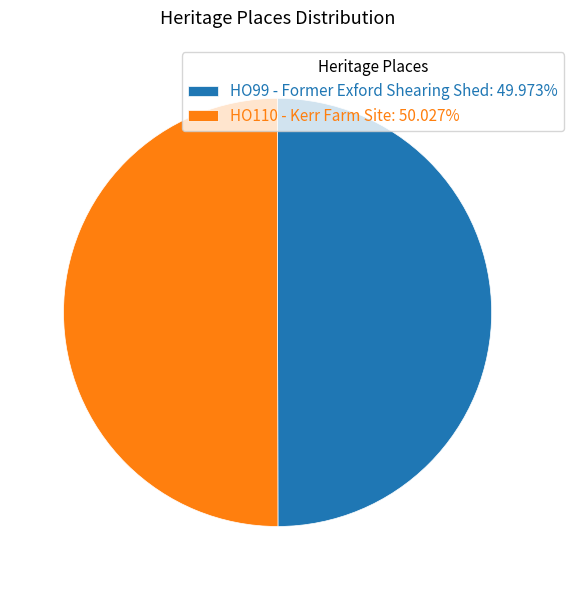

What is the ratio of the value at HO99 - Former Exford Shearing Shed to the value at HO110 - Kerr Farm Site?

1.0